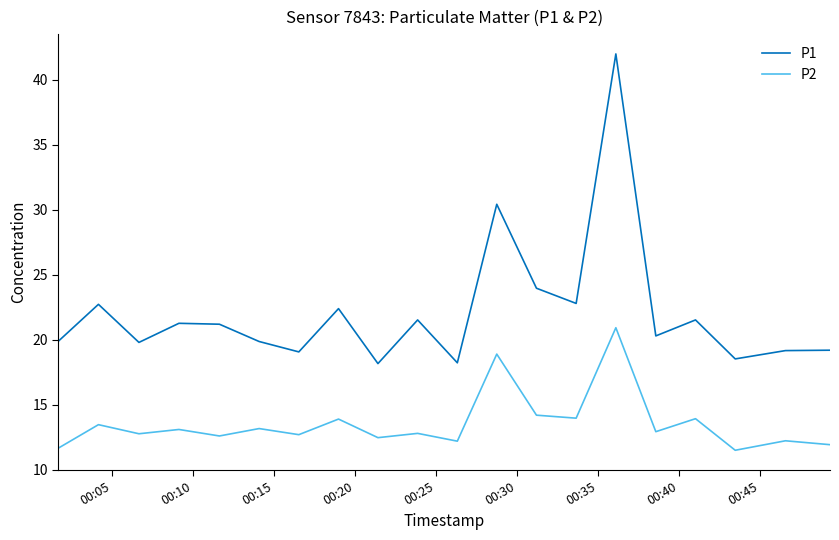

What is the minimum value shown in the chart?

11.5